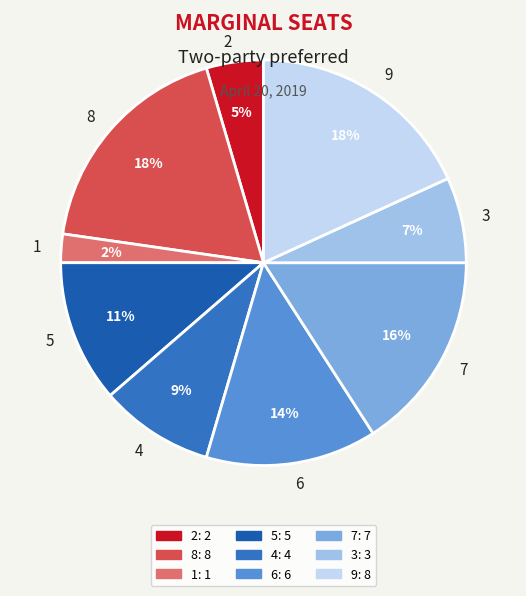

Is it true that 3 is 7% of the pie?

True